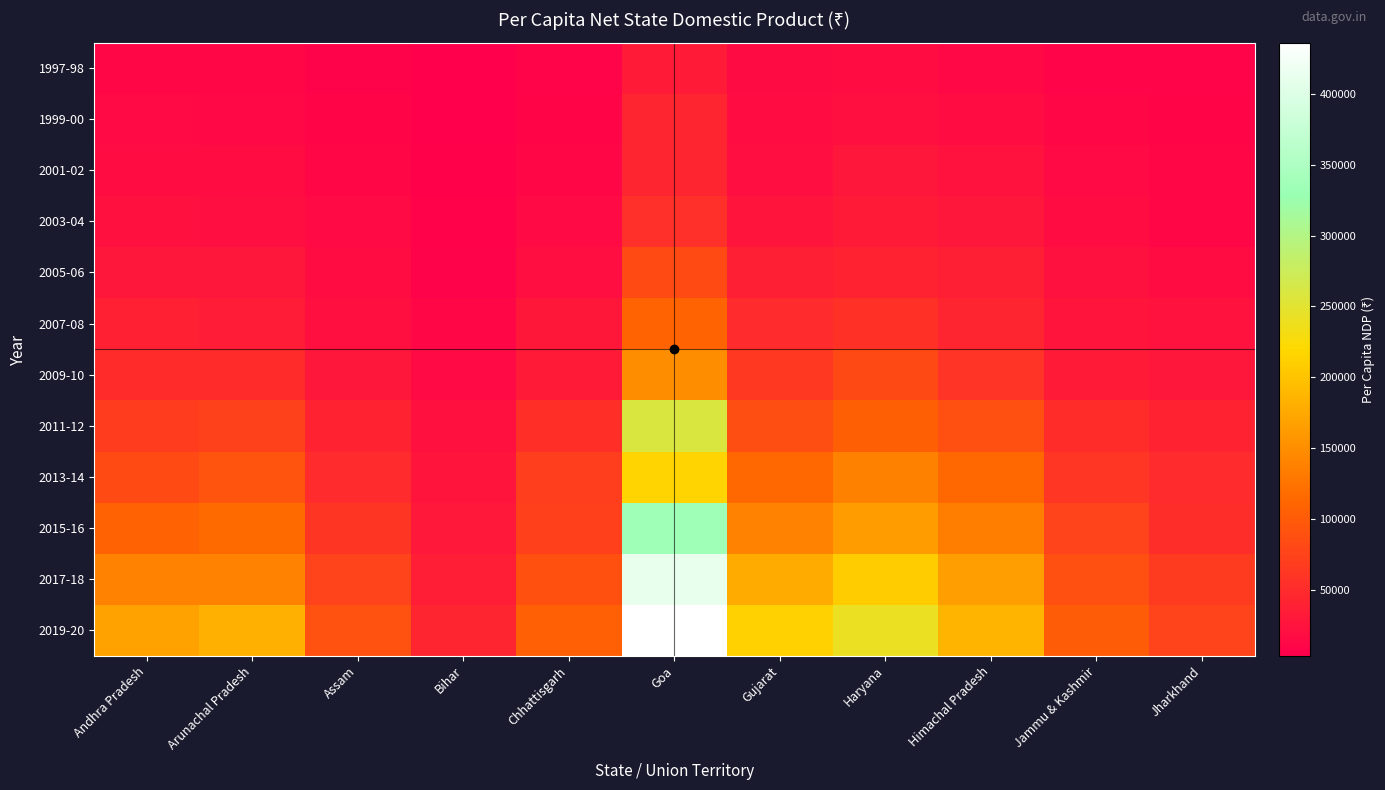

Reading left to right, extract all data points from this chart.

1997-98: Andhra Pradesh=11650	Arunachal Pradesh=11642	Assam=7966	Bihar=4014	Chhattisgarh=9218	Goa=32647	Gujarat=16585	Haryana=17530	Himachal Pradesh=13488	Jammu & Kashmir=9491	Jharkhand=9581
1999-00: Andhra Pradesh=15049	Arunachal Pradesh=13669	Assam=10080	Bihar=4794	Chhattisgarh=10405	Goa=44349	Gujarat=18831	Haryana=21105	Himachal Pradesh=18160	Jammu & Kashmir=12373	Jharkhand=10362
2001-02: Andhra Pradesh=18573	Arunachal Pradesh=17664	Assam=13059	Bihar=6200	Chhattisgarh=12170	Goa=44110	Gujarat=19823	Haryana=28022	Himachal Pradesh=24608	Jammu & Kashmir=15019	Jharkhand=11034
2003-04: Andhra Pradesh=21931	Arunachal Pradesh=19322	Assam=15487	Bihar=6852	Chhattisgarh=15515	Goa=54577	Gujarat=26922	Haryana=34085	Himachal Pradesh=28333	Jammu & Kashmir=17991	Jharkhand=12951
2005-06: Andhra Pradesh=28223	Arunachal Pradesh=28171	Assam=18396	Bihar=8223	Chhattisgarh=20117	Goa=84721	Gujarat=37780	Haryana=42309	Himachal Pradesh=36949	Jammu & Kashmir=23240	Jharkhand=18326
2007-08: Andhra Pradesh=39780	Arunachal Pradesh=34466	Assam=21290	Bihar=11051	Chhattisgarh=29385	Goa=108708	Gujarat=50016	Haryana=56917	Himachal Pradesh=43966	Jammu & Kashmir=27448	Jharkhand=24789
2009-10: Andhra Pradesh=50515	Arunachal Pradesh=51068	Assam=28383	Bihar=15457	Chhattisgarh=34366	Goa=149164	Gujarat=64097	Haryana=82037	Himachal Pradesh=58402	Jammu & Kashmir=33650	Jharkhand=28223
2011-12: Andhra Pradesh=69000	Arunachal Pradesh=73540	Assam=41142	Bihar=21750	Chhattisgarh=55177	Goa=259444	Gujarat=87481	Haryana=106085	Himachal Pradesh=87721	Jammu & Kashmir=51775	Jharkhand=41254
2013-14: Andhra Pradesh=82870	Arunachal Pradesh=94135	Assam=49734	Bihar=26948	Chhattisgarh=69880	Goa=215776	Gujarat=113139	Haryana=137770	Himachal Pradesh=114095	Jammu & Kashmir=61906	Jharkhand=50006
2015-16: Andhra Pradesh=108002	Arunachal Pradesh=116985	Assam=60817	Bihar=30404	Chhattisgarh=72991	Goa=334576	Gujarat=139254	Haryana=164963	Himachal Pradesh=135512	Jammu & Kashmir=74950	Jharkhand=52754
2017-18: Andhra Pradesh=138299	Arunachal Pradesh=138836	Assam=75151	Bihar=36850	Chhattisgarh=89690	Goa=411740	Gujarat=176961	Haryana=208437	Himachal Pradesh=165497	Jammu & Kashmir=87710	Jharkhand=67484
2019-20: Andhra Pradesh=169320	Arunachal Pradesh=182240	Assam=90123	Bihar=44230	Chhattisgarh=105089	Goa=435949	Gujarat=212428	Haryana=240507	Himachal Pradesh=185728	Jammu & Kashmir=101891	Jharkhand=75016